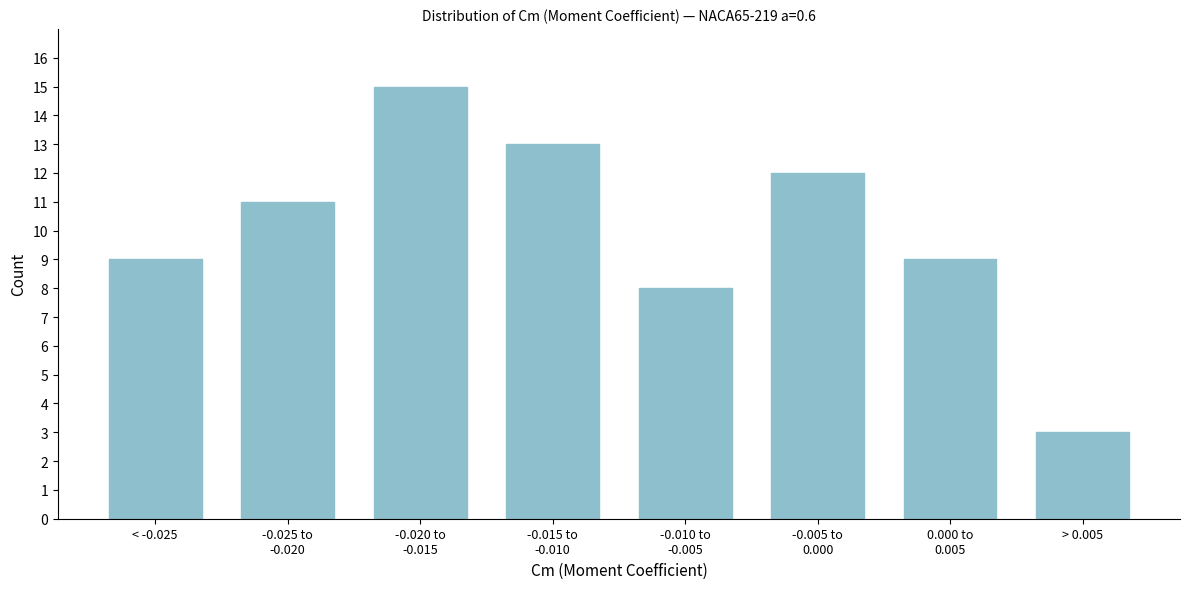

Reading left to right, extract all data points from this chart.

9	11	15	13	8	12	9	3